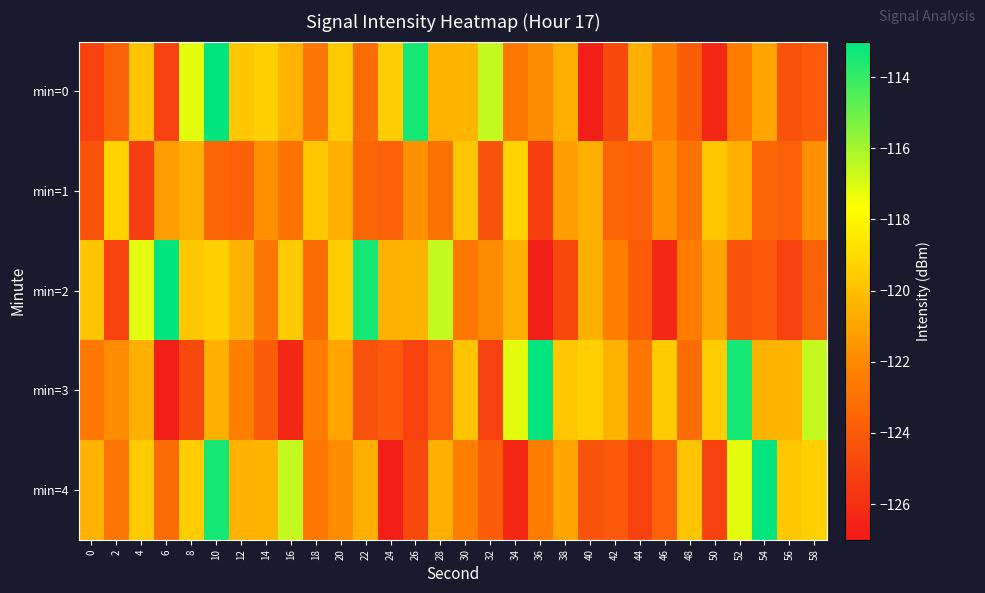

Which series changed the most between 24 and 48?

min=4